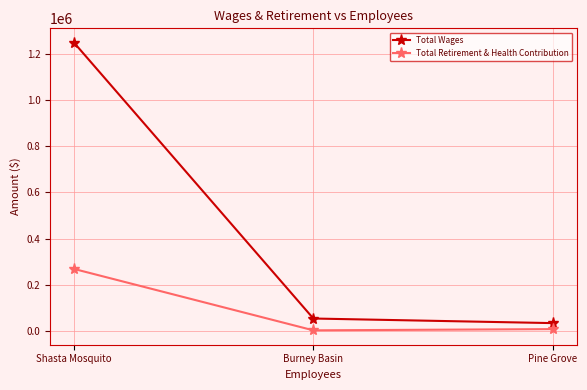

Where does the Total Retirement & Health Contribution series first go above 9120?

Shasta Mosquito